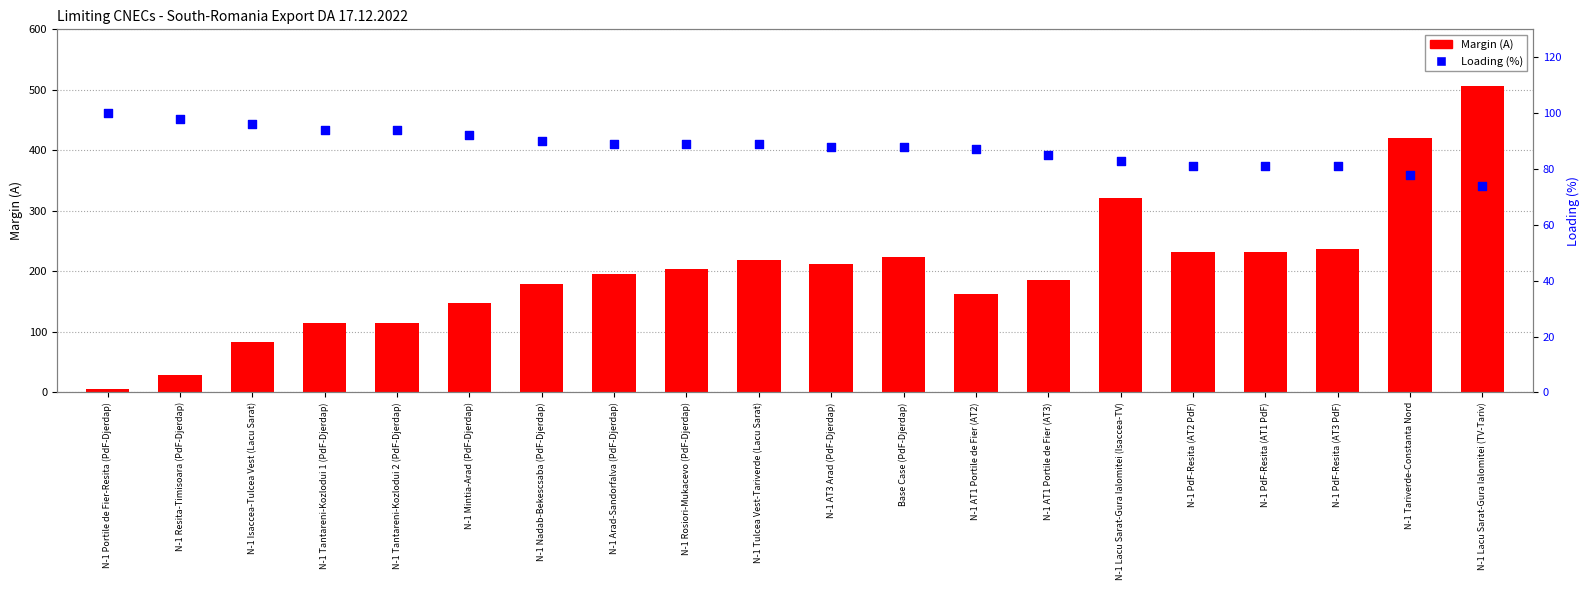

What are all the series names shown in the legend?

Margin (A), Loading (%)